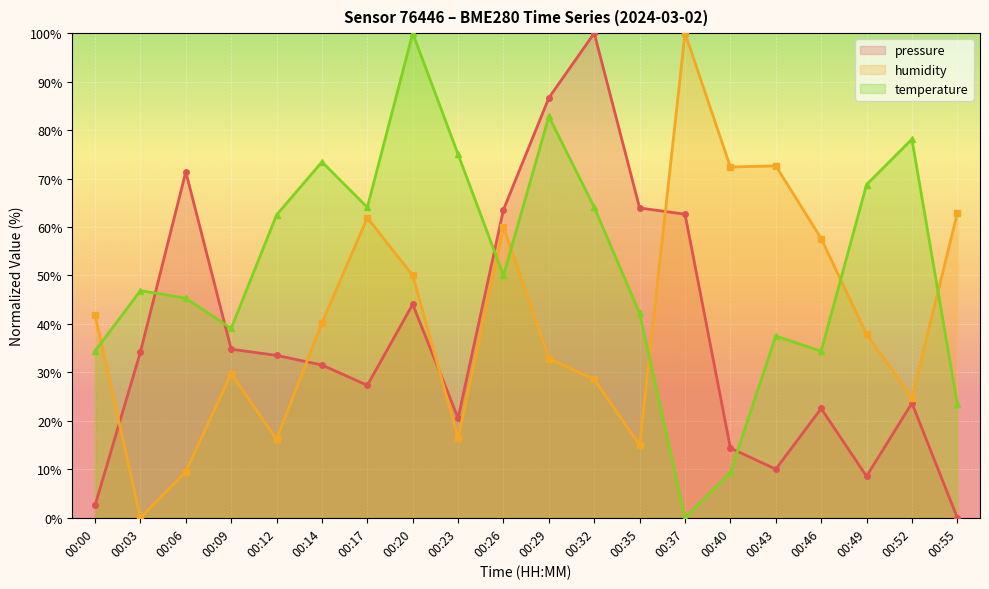

What is the sum of all pressure values?

755.9